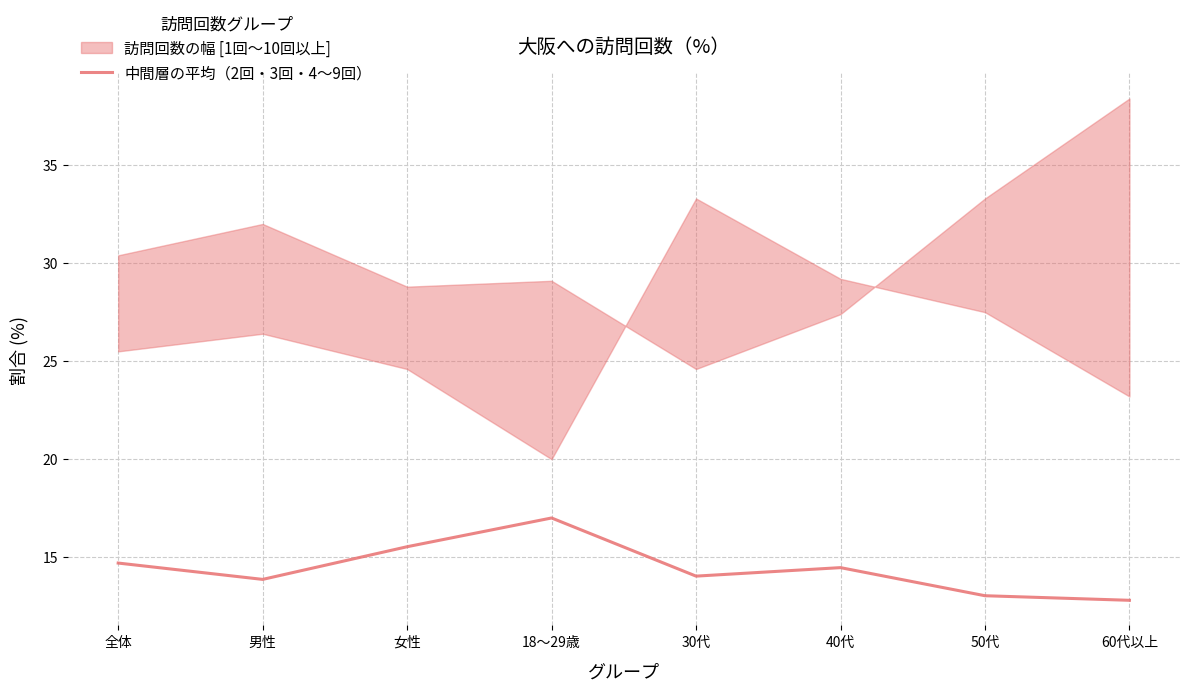

True or false: 中間層の平均（2回・3回・4〜9回） has a value of 14.7 at 全体.

True